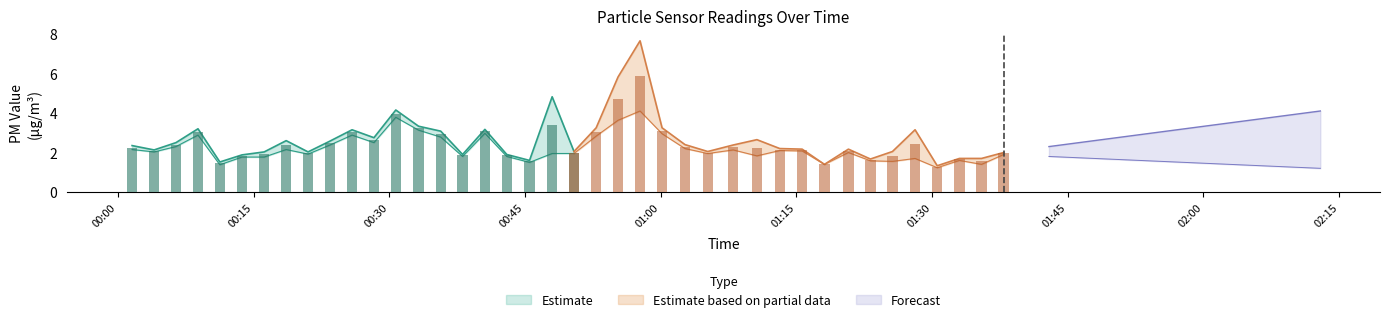

Reading left to right, extract all data points from this chart.

SDS_P1: 2.4	2.1	2.5	3.2	1.5	1.9	2.0	2.6	2.0	2.6	3.1	2.8	4.2	3.3	3.1	1.9	3.2	1.9	1.6	4.8	2.0	3.2	5.8	7.7	3.2	2.4	2.0	2.4	2.6	2.2	2.2	1.4	2.2	1.7	2.0	3.1	1.3	1.7	1.7	2.0
SDS_P2: 2.1	2.0	2.3	2.9	1.4	1.8	1.8	2.1	1.9	2.4	2.9	2.5	3.8	3.1	2.8	1.8	3.0	1.8	1.5	1.9	1.9	2.8	3.6	4.1	3.0	2.2	1.9	2.1	1.8	2.1	2.1	1.4	2.0	1.6	1.6	1.7	1.2	1.6	1.4	1.9